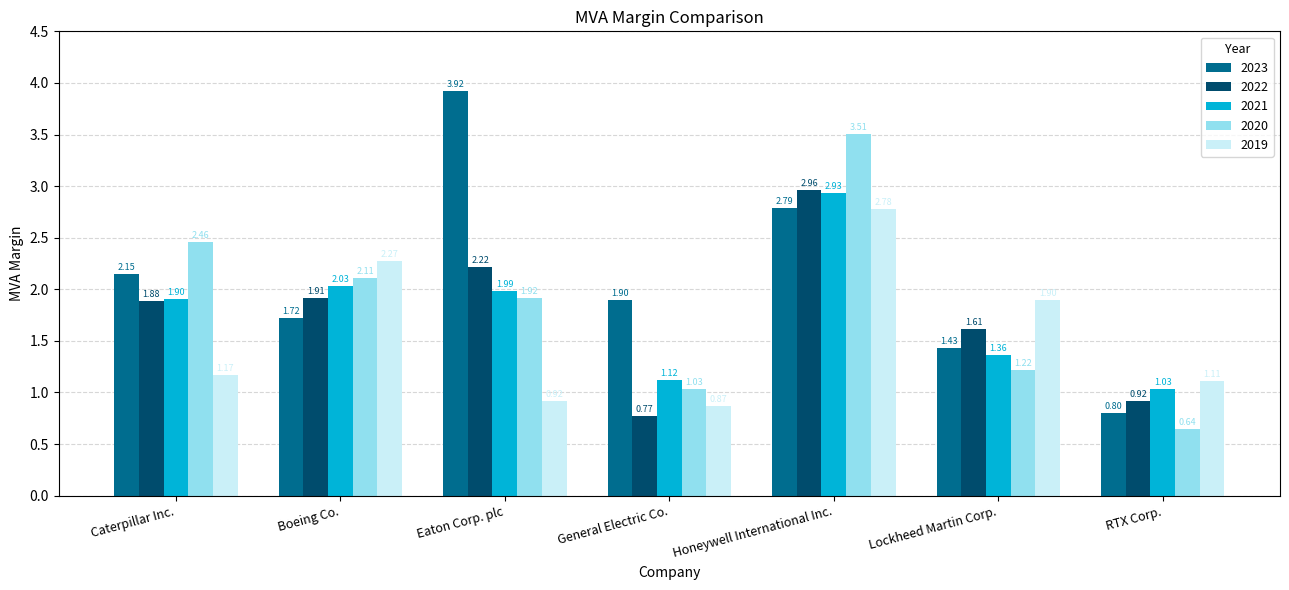

What position from the right is Lockheed Martin Corp.?

2